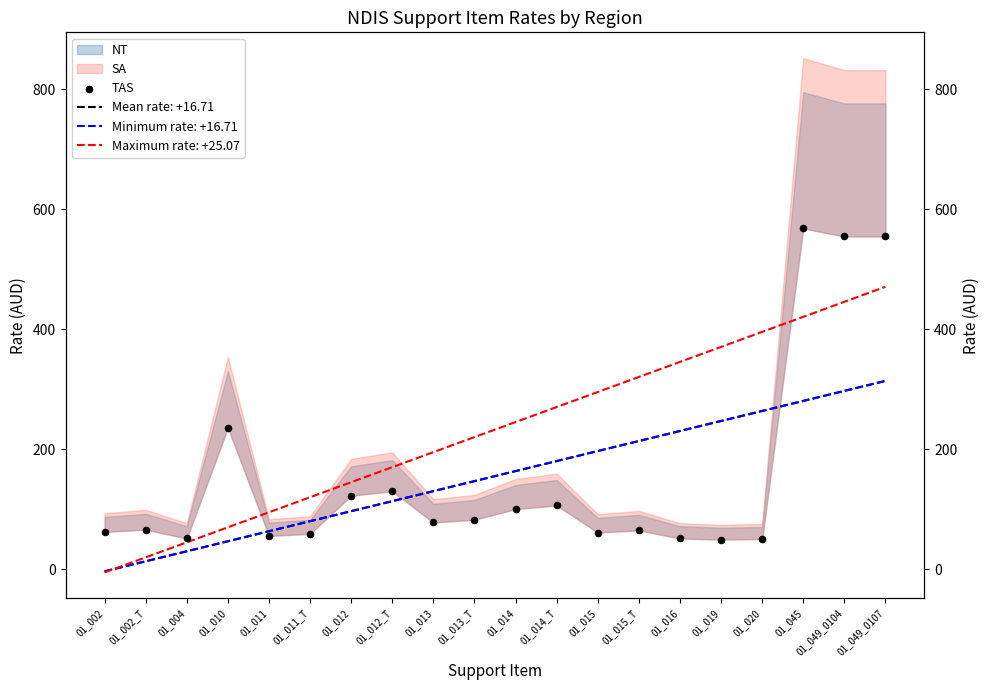

Between 01_020 and 01_002_T, which is larger?

01_002_T